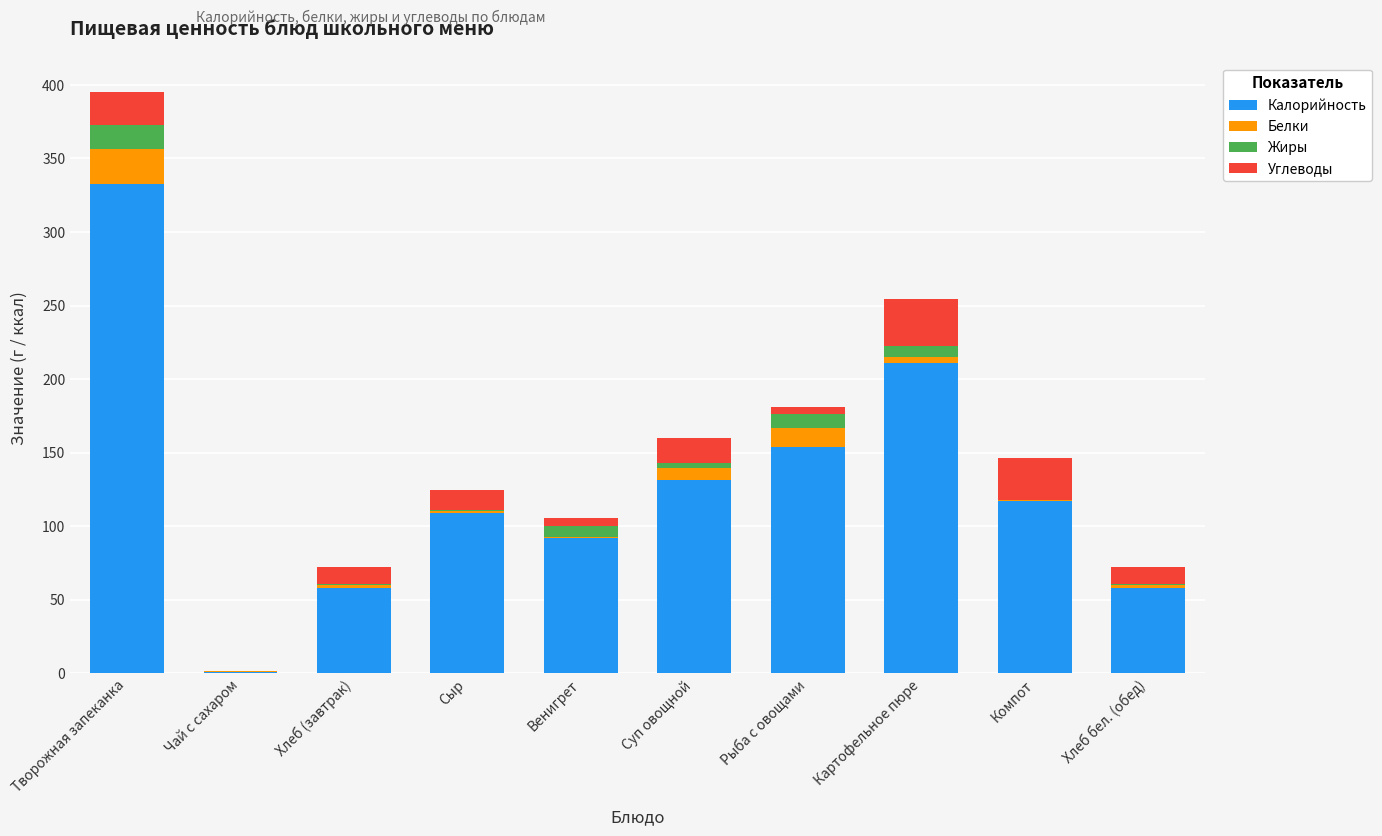

At which category is the sum across all series the highest?

Творожная запеканка